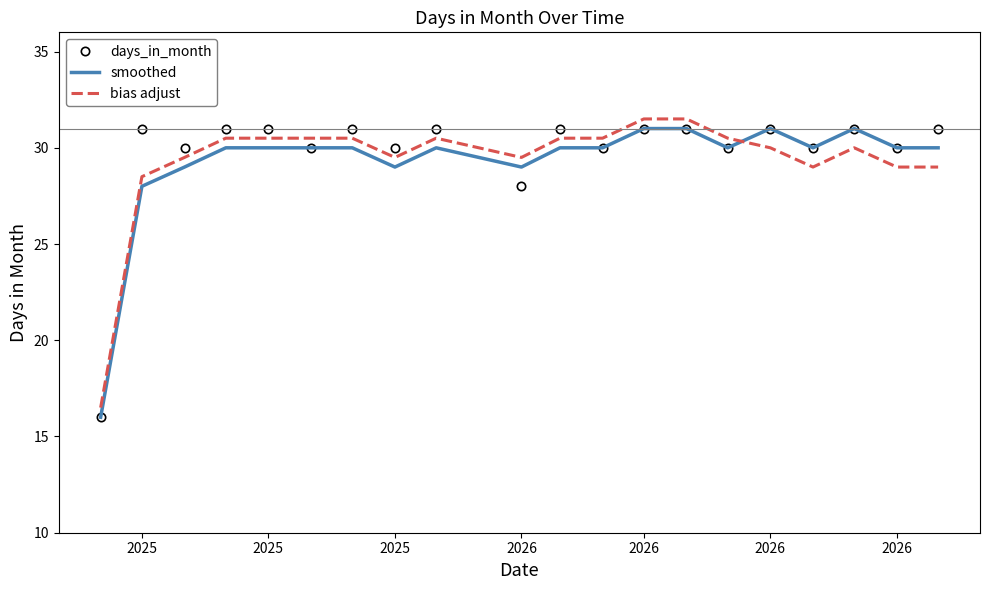

Reading left to right, transcribe all the data shown in this chart.

days_in_month: 16.0	31.0	30.0	31.0	31.0	30.0	31.0	30.0	31.0	28.0	31.0	30.0	31.0	31.0	30.0	31.0	30.0	31.0	30.0	31.0
smoothed: 16.0	28.0	29.0	30.0	30.0	30.0	30.0	29.0	30.0	29.0	30.0	30.0	31.0	31.0	30.0	31.0	30.0	31.0	30.0	30.0
bias adjust: 16.5	28.5	29.5	30.5	30.5	30.5	30.5	29.5	30.5	29.5	30.5	30.5	31.5	31.5	30.5	30.0	29.0	30.0	29.0	29.0